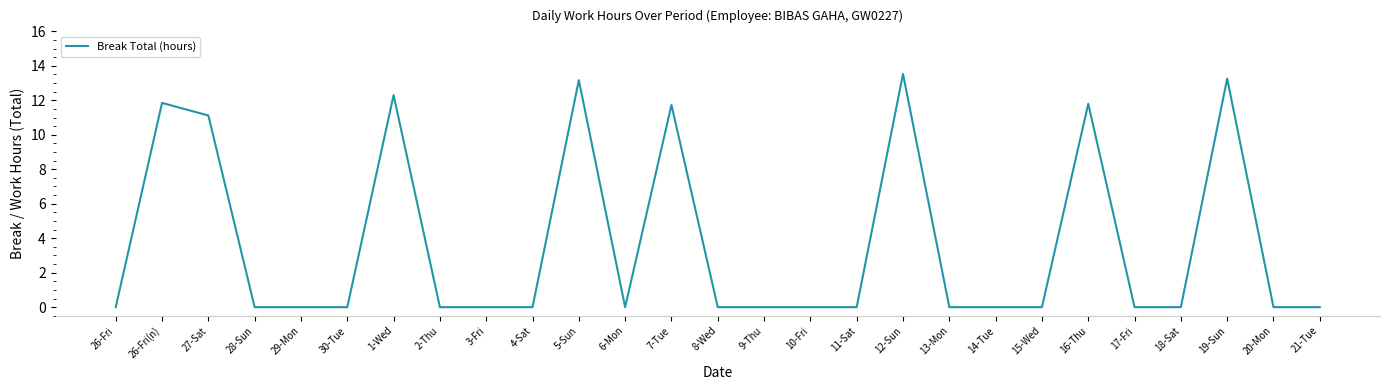

What is the change in value from 1-Wed to 20-Mon?

-12.3